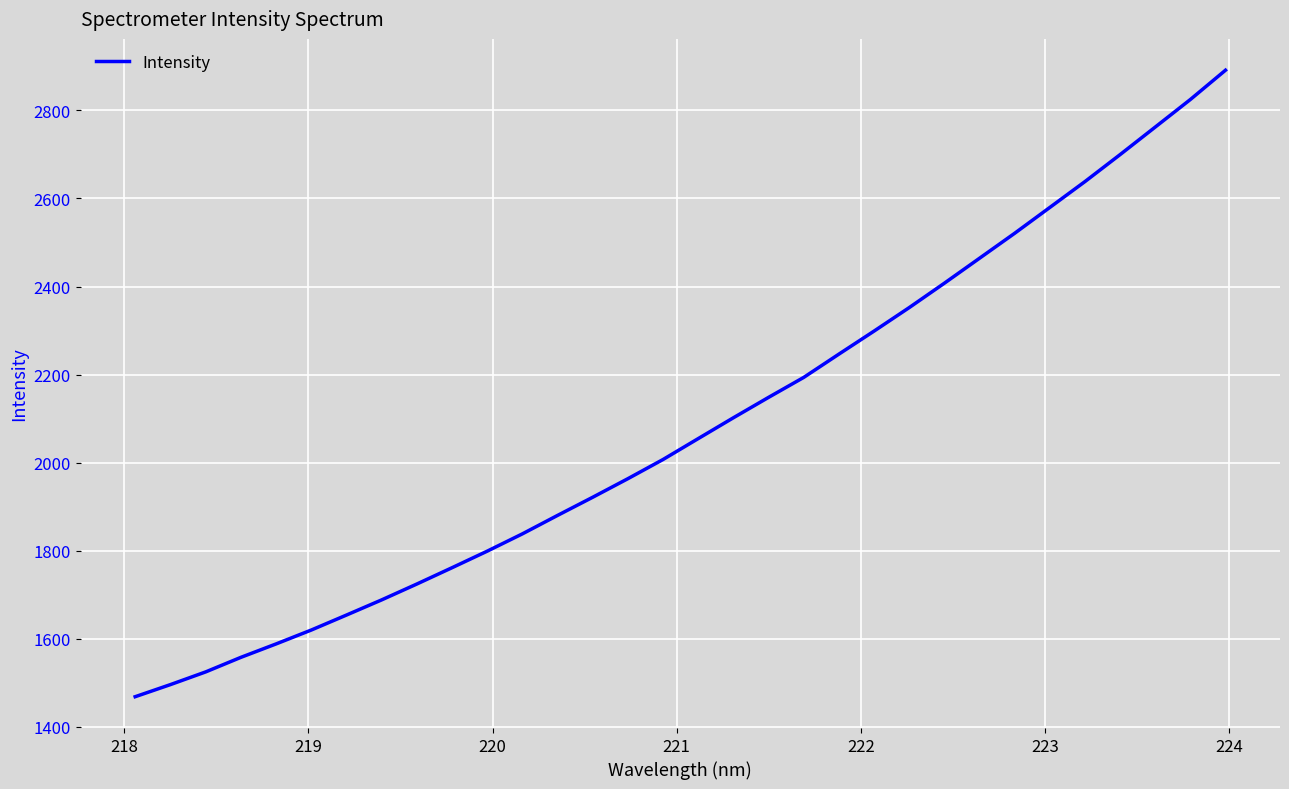

How many lines are shown in the chart?

1